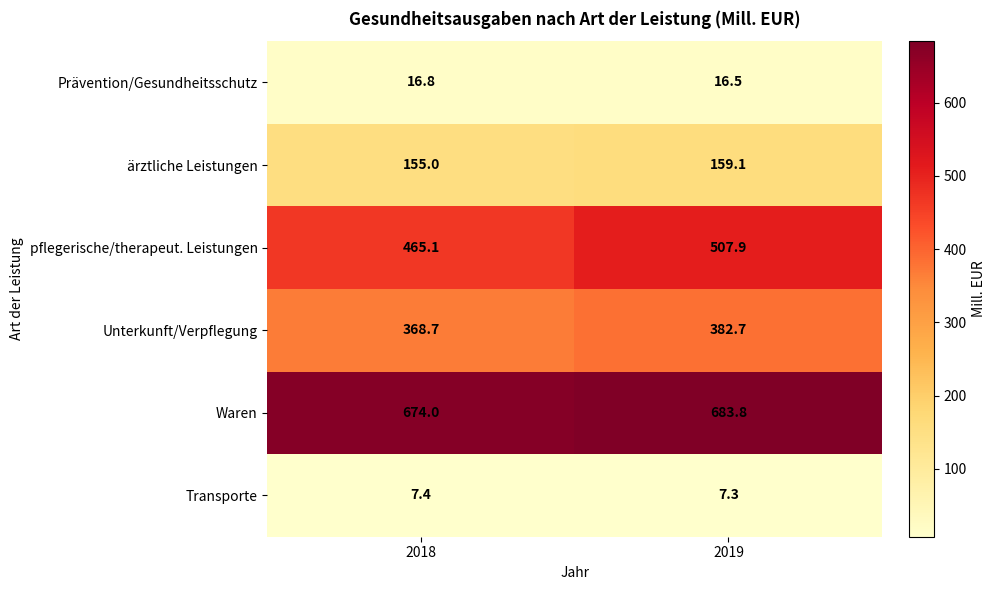

What is the sum of the Transporte values at 2019 and 2018?

14.7